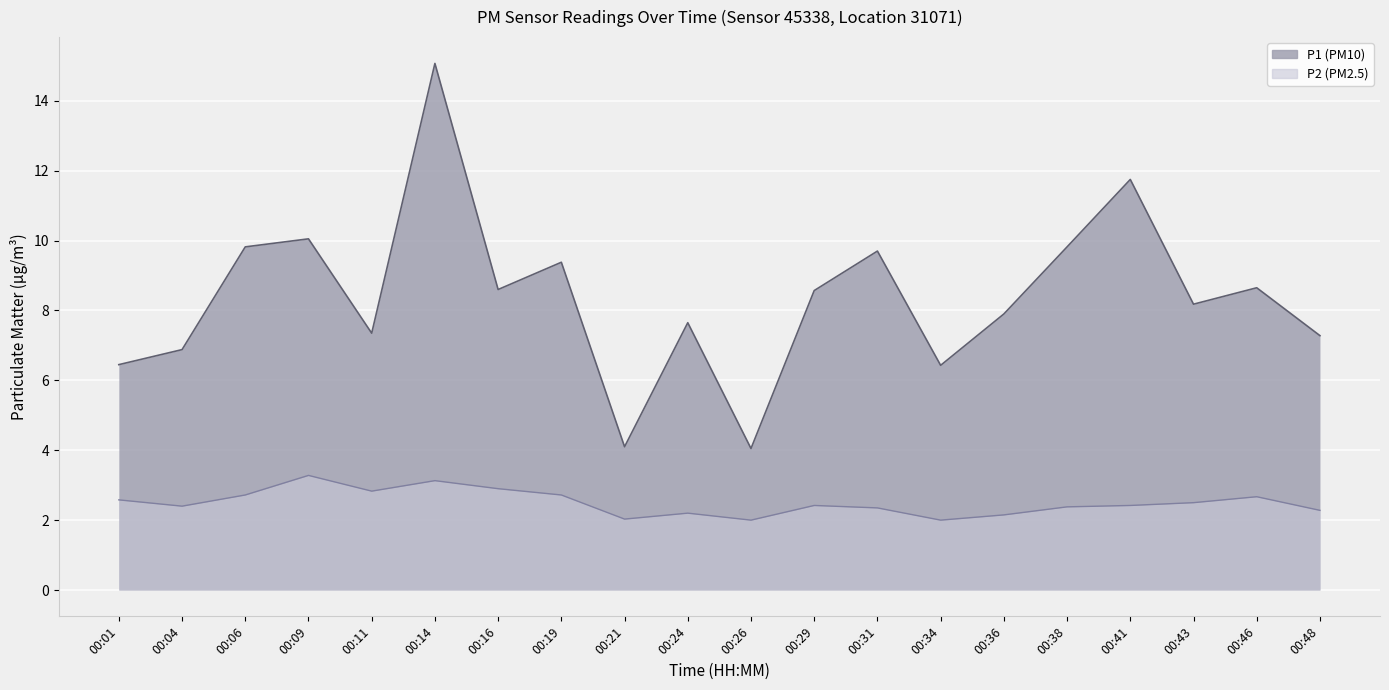

Rank the series at 00:43 from highest to lowest value.

P1, P2